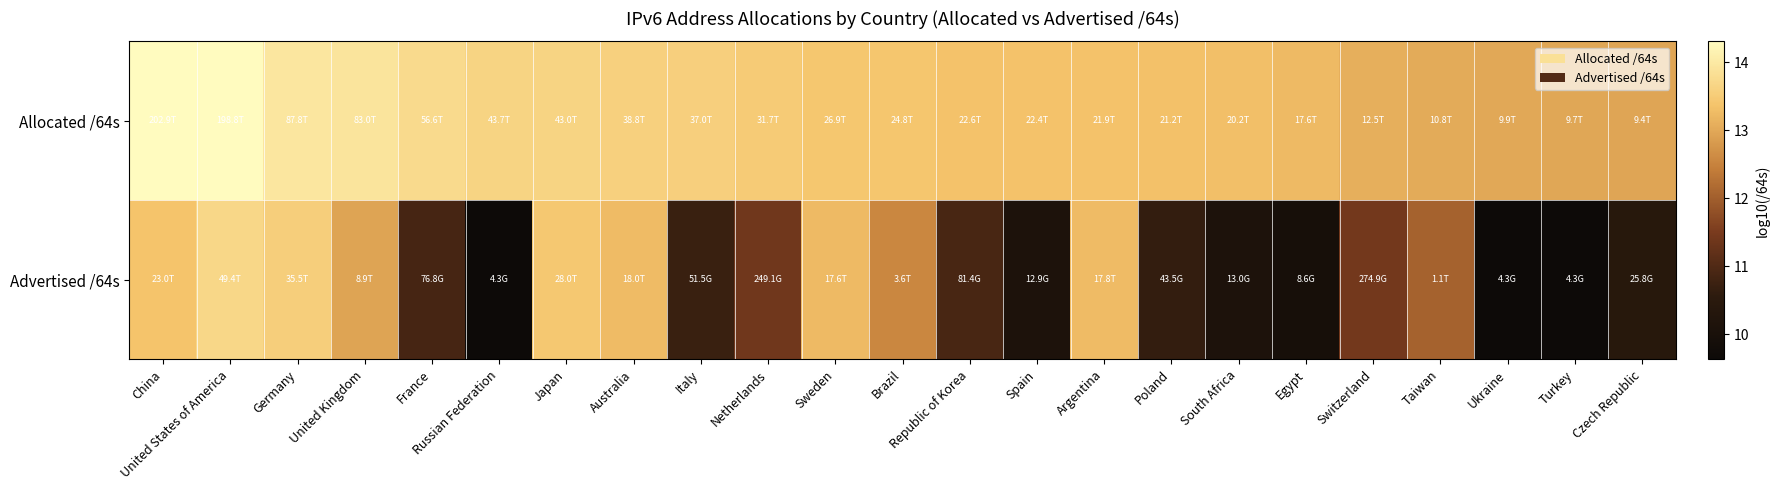

At which category is the sum across all series the highest?

United States of America